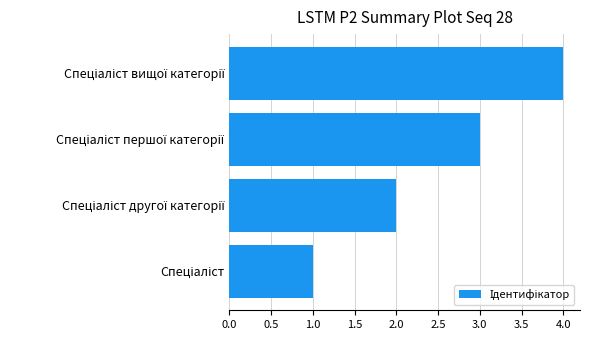

What is the sum of all values?

10